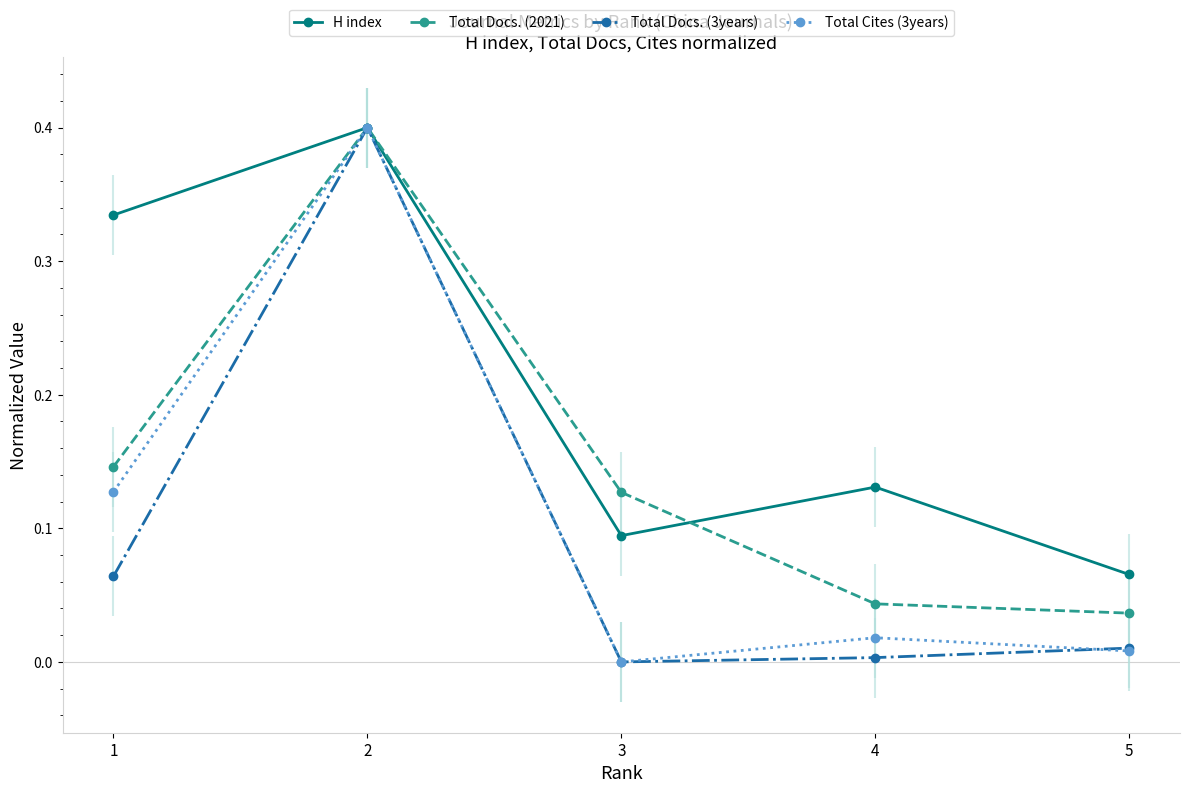

Read the H index value at 5.

0.1